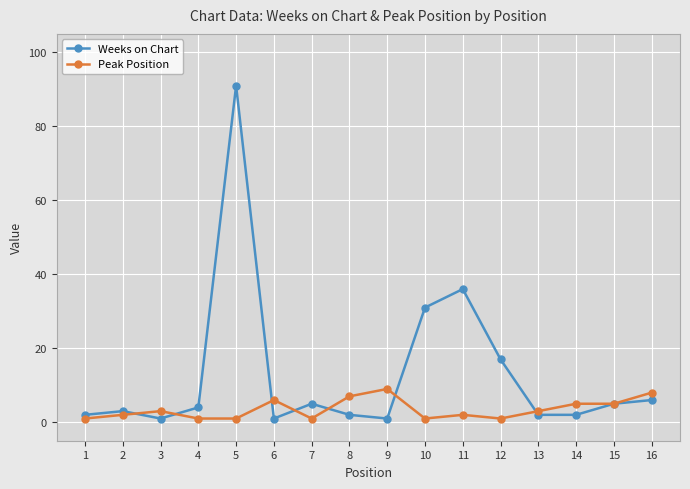

Where do Weeks on Chart and Peak Position first cross each other?

2 and 3